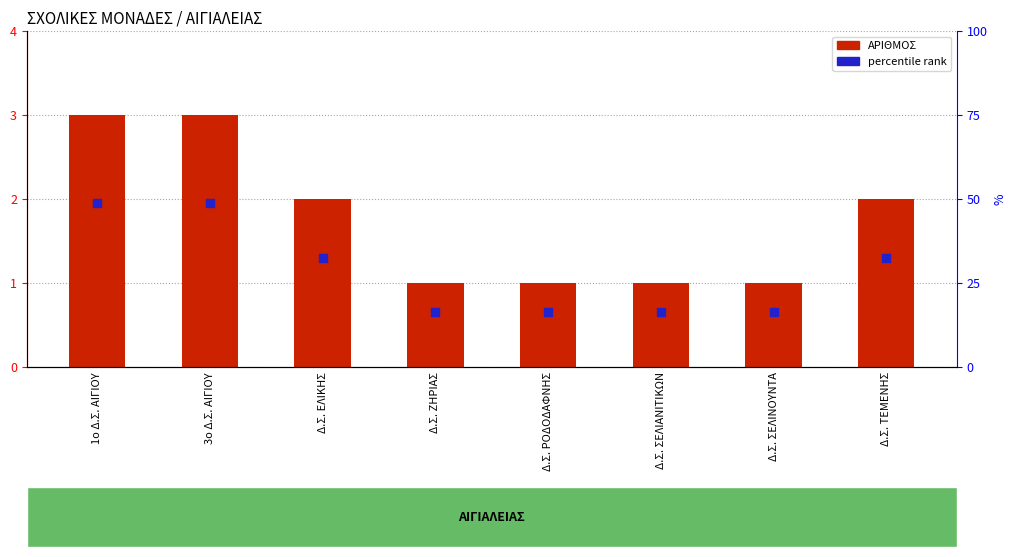

At which category is the sum across all series the highest?

1ο Δ.Σ. ΑΙΓΙΟΥ